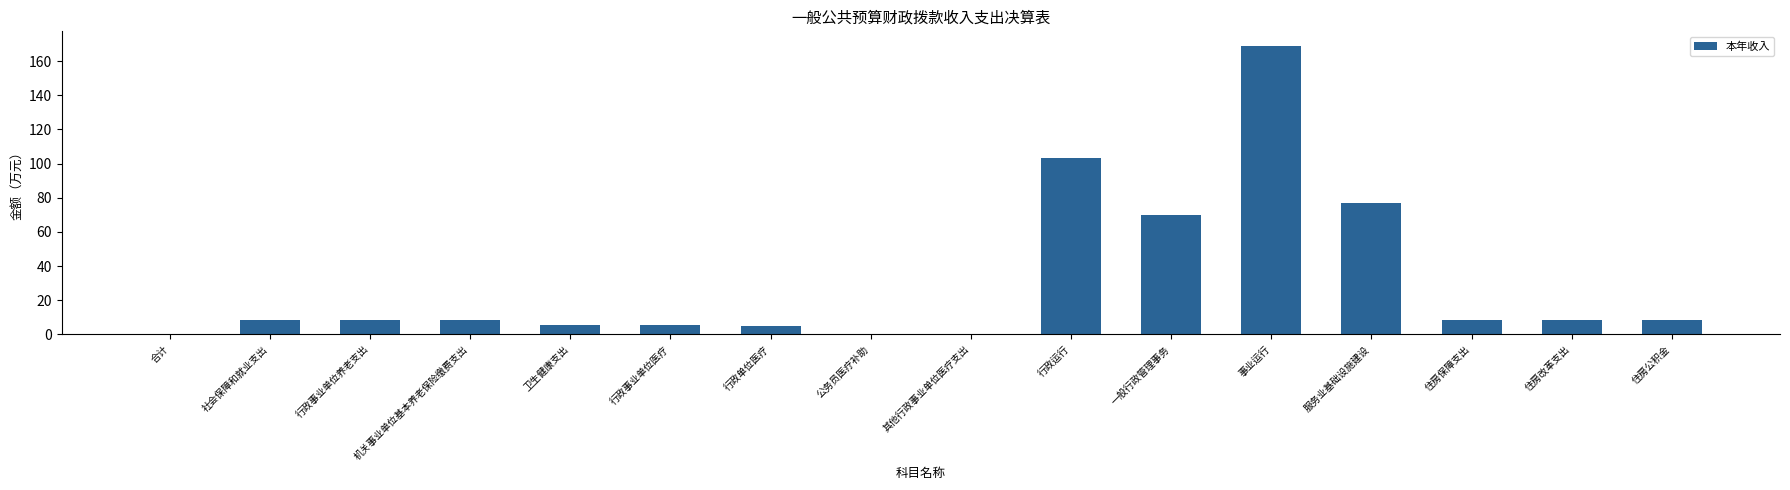

Between 其他行政事业单位医疗支出 and 行政单位医疗, which is larger?

行政单位医疗